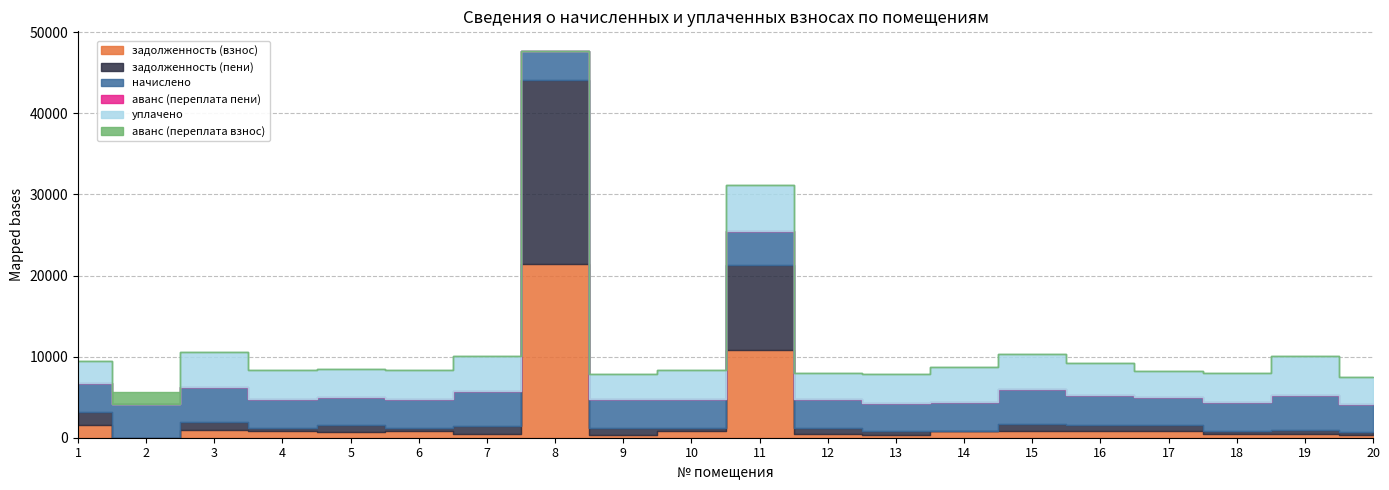

True or false: задолженность (взнос) has more than 0 interior local peaks.

True